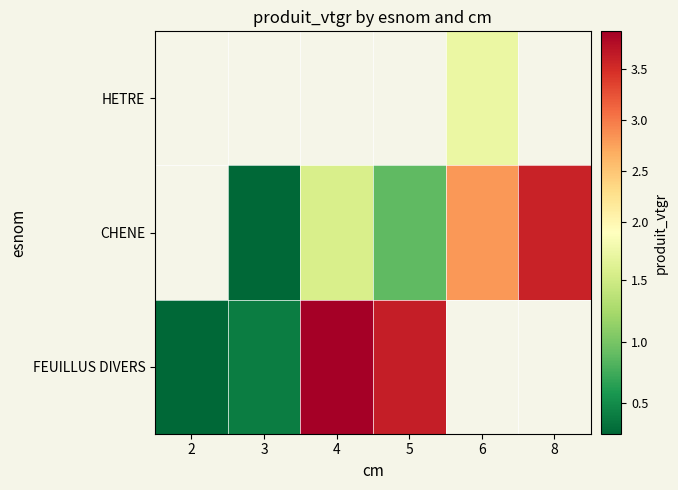

What is the difference between the maximum and minimum values in the FEUILLUS DIVERS series?

3.6